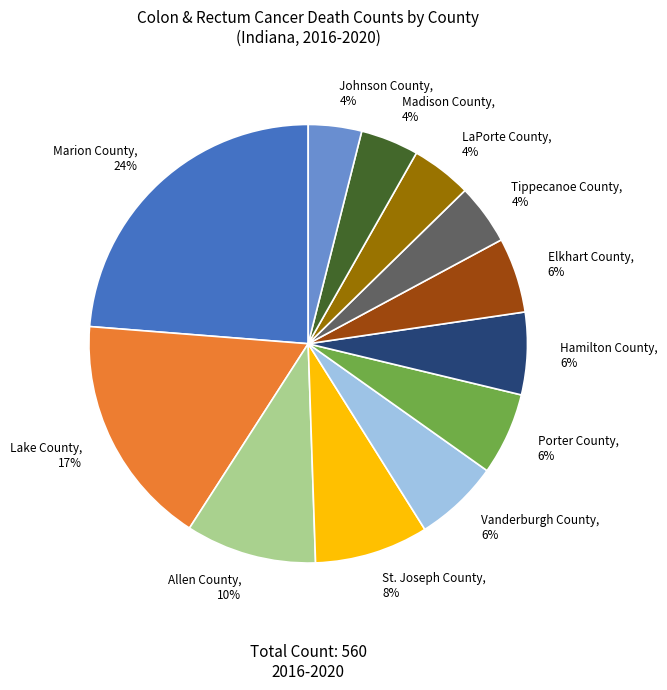

Is there any slice that represents more than half of the pie?

No